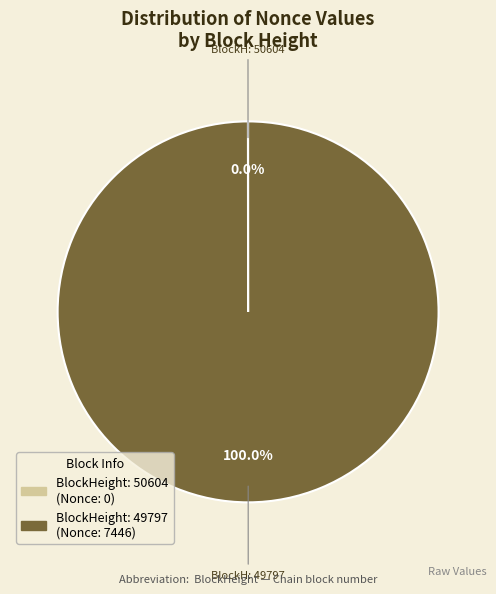

Is there any slice that represents more than half of the pie?

Yes